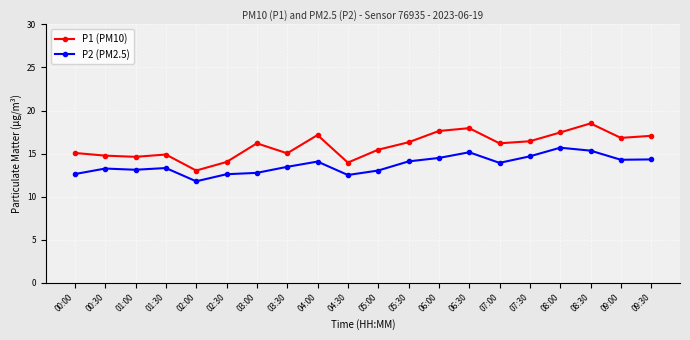

List the series in order of their peak value, highest first.

P1 (PM10), P2 (PM2.5)